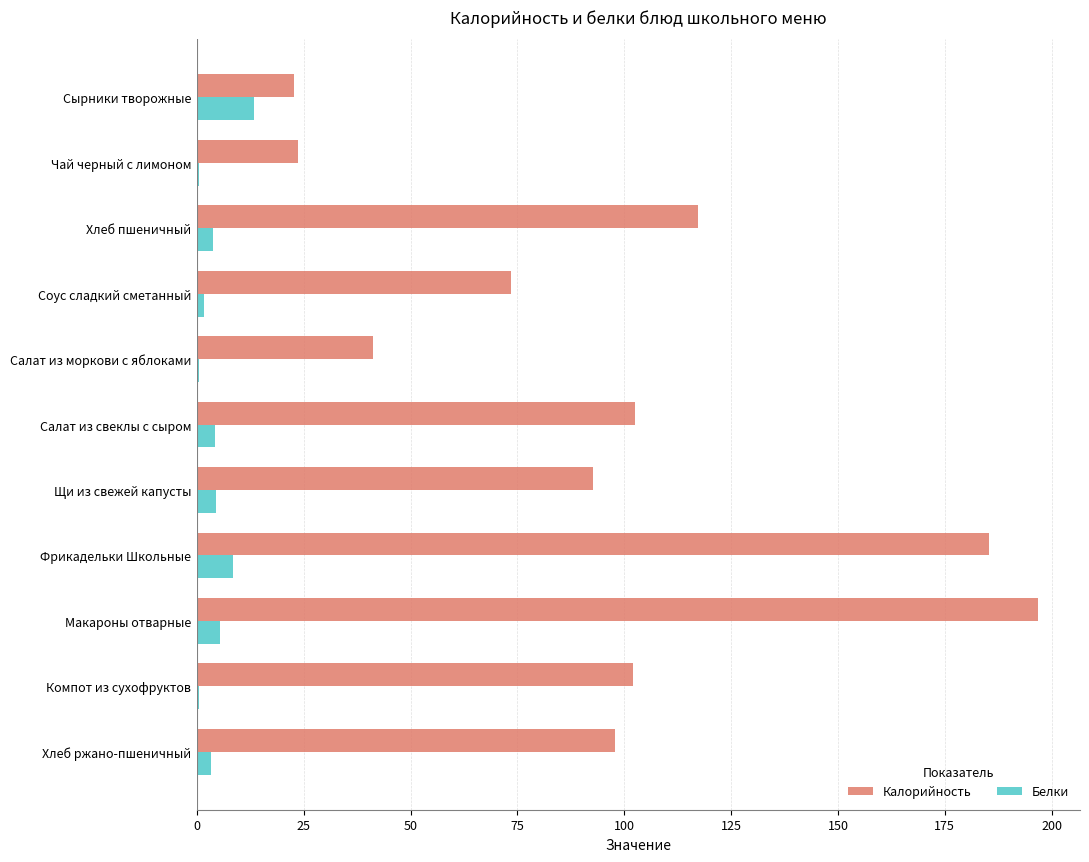

At which label does Белки reach its peak?

Сырники творожные